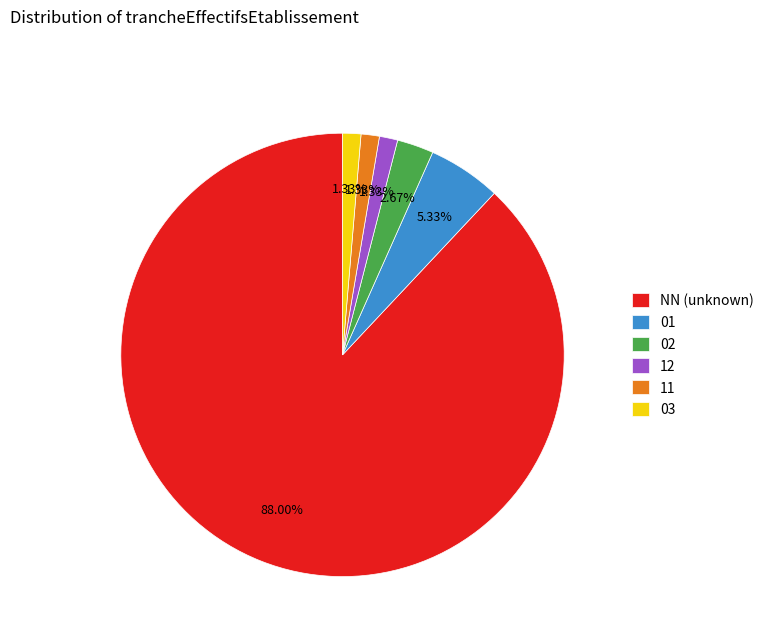

Is the sum of 12 and NN (unknown) greater than half?

Yes